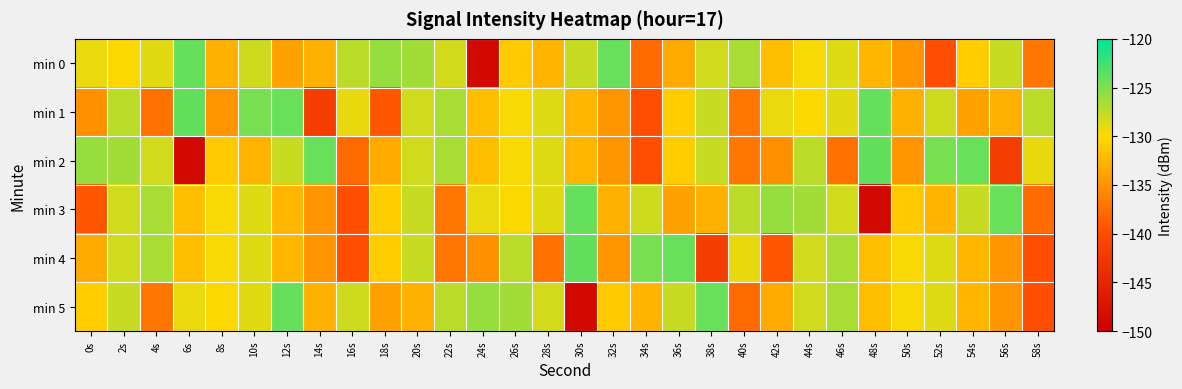

What is the greatest value displayed?

-123.9